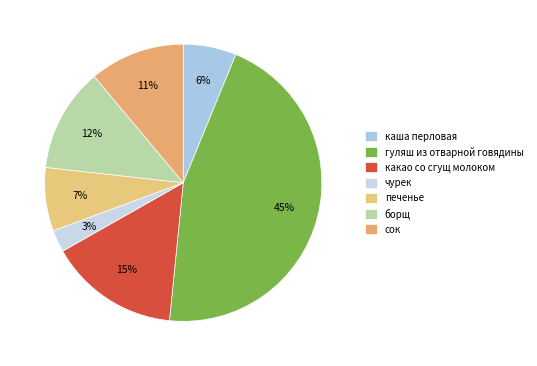

Which slice is the largest?

гуляш из отварной говядины